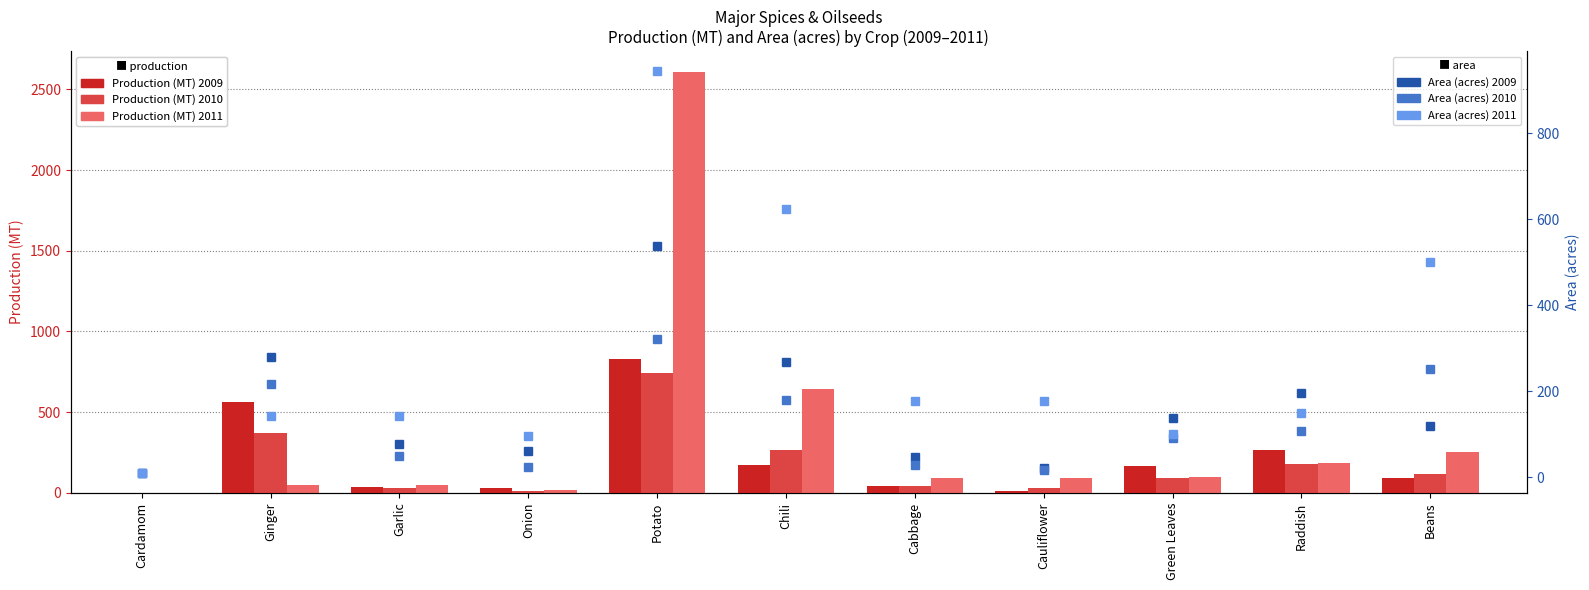

What is the sum of the Area (acres) 2010 values at Potato and Garlic?

370.0